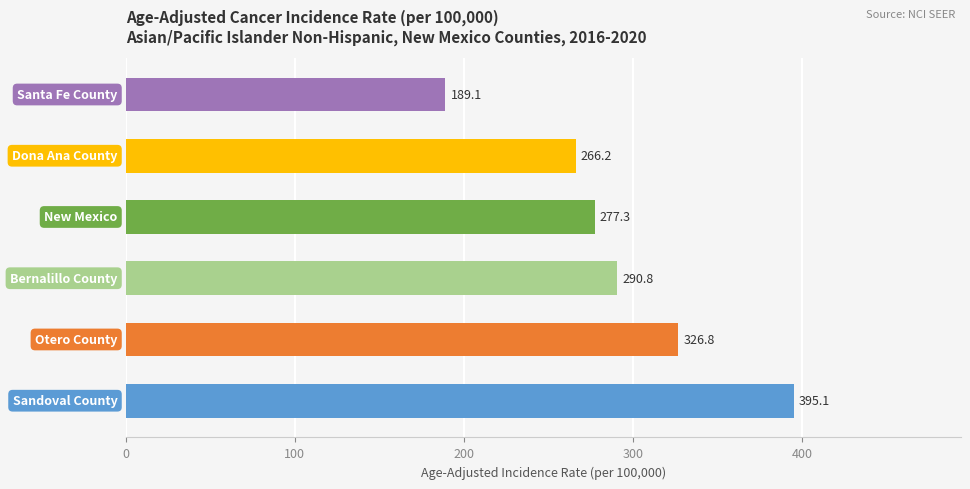

What is the sum of all values?

1745.3